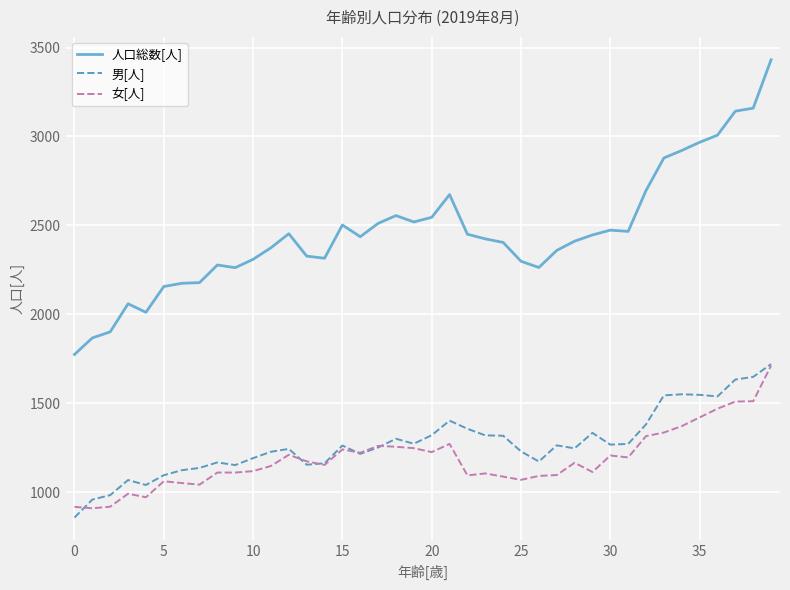

How many lines are shown in the chart?

3